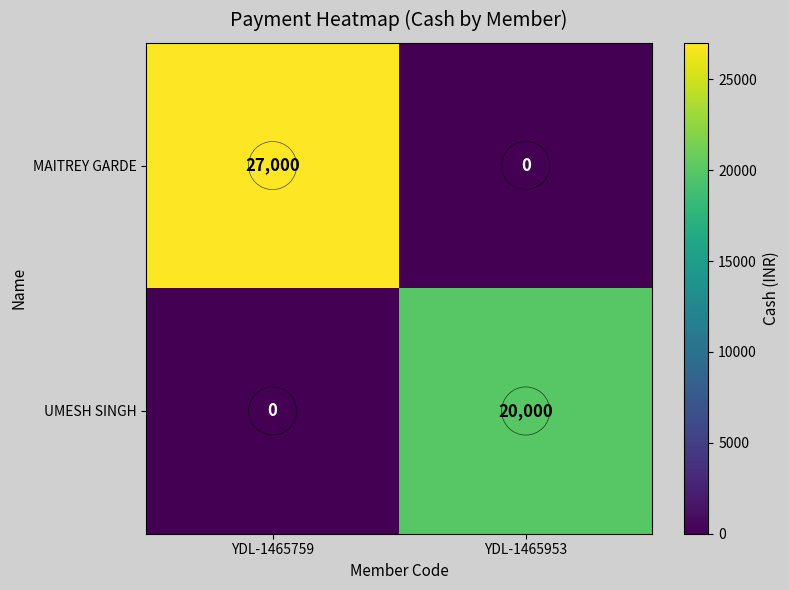

What is the difference between the highest and lowest values at YDL-1465759?

27000